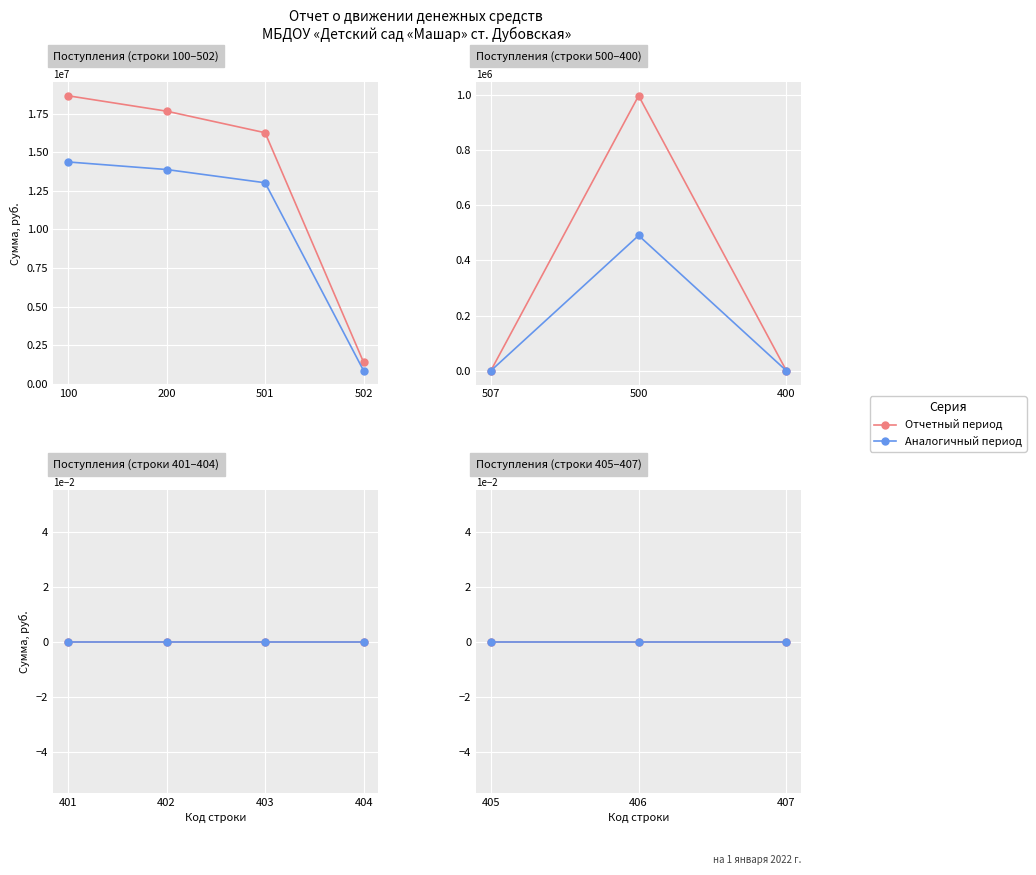

At how many categories does at least one series exceed 3925482?

3